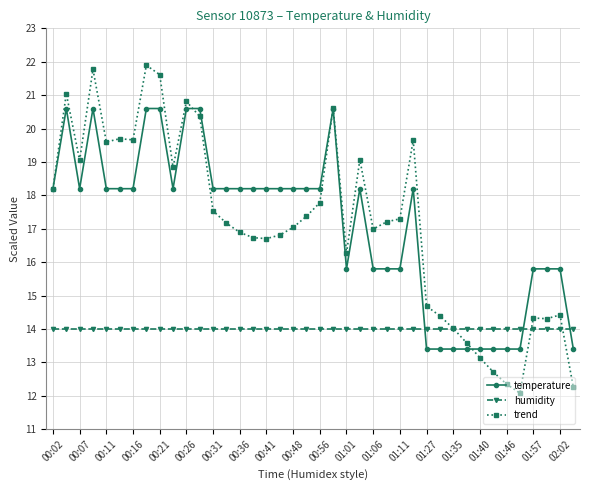

What is the maximum value shown in the chart?

21.9